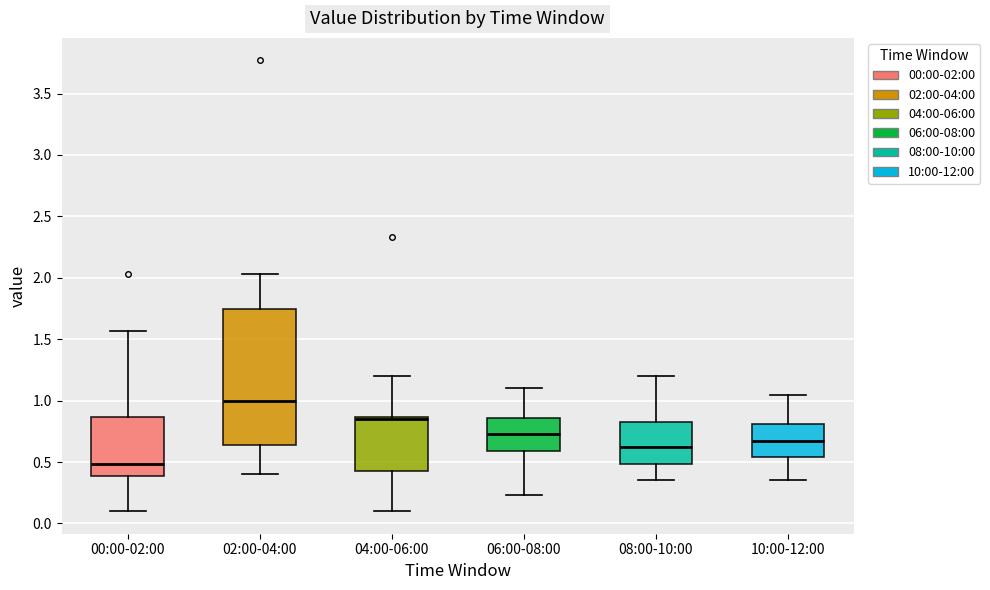

Which box's median line is the highest?

02:00-04:00